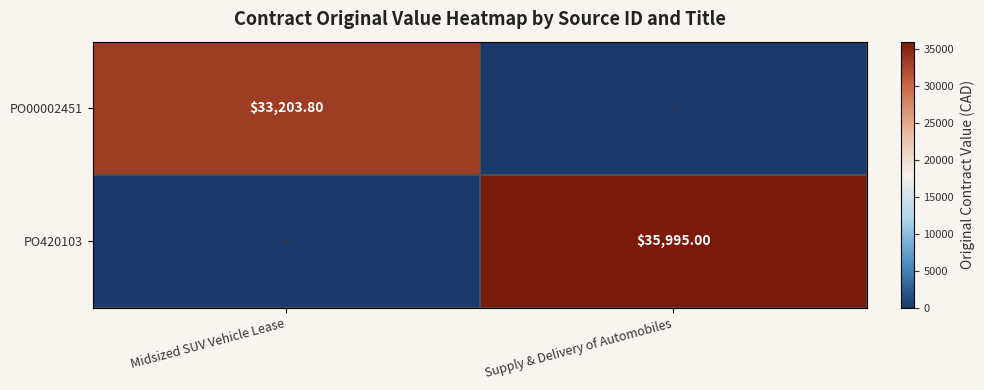

Is the value of PO00002451 at Midsized SUV Vehicle Lease greater than the value of PO420103 at Supply & Delivery of Automobiles?

No